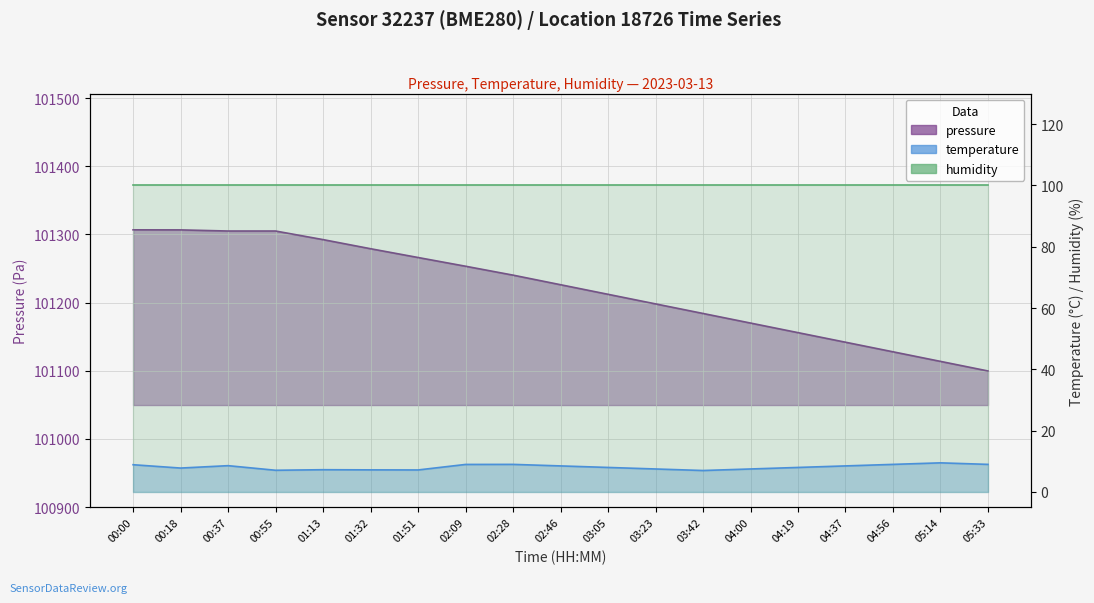

Where is the first local minimum for temperature?

00:18